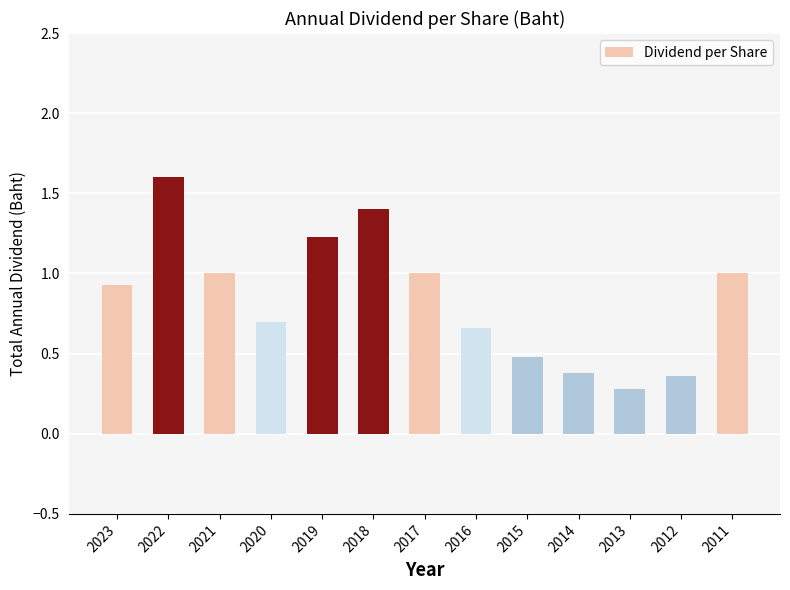

What is the value of the 3rd bar from the left?

1.0